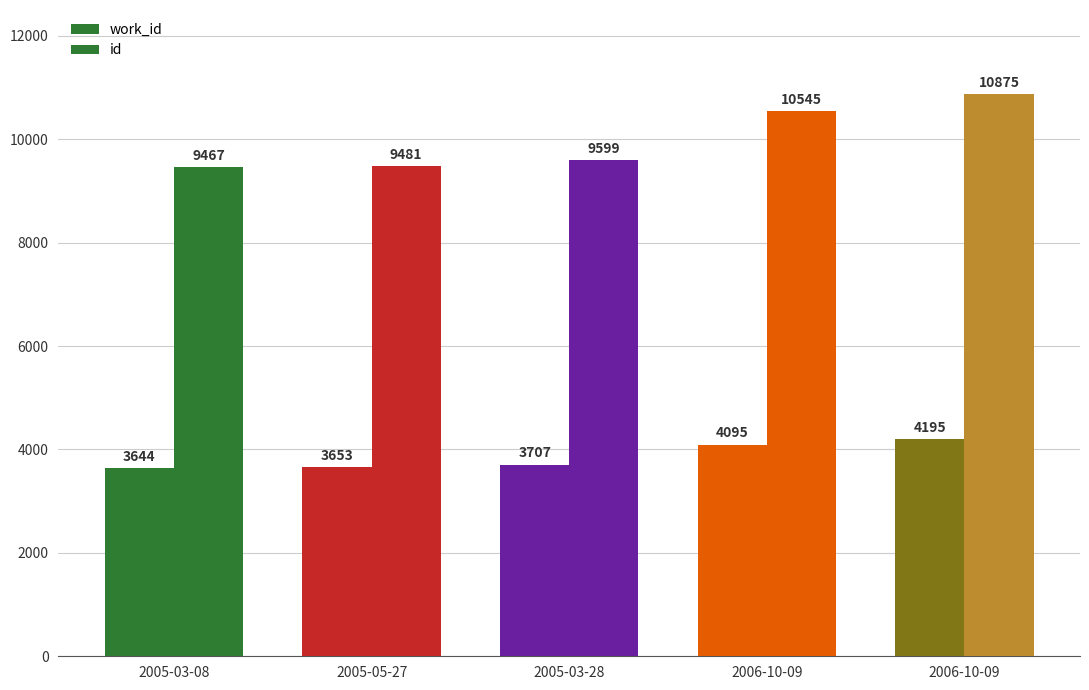

What is the approximate value of work_id at 2006-10-09, to the nearest 50?

4200